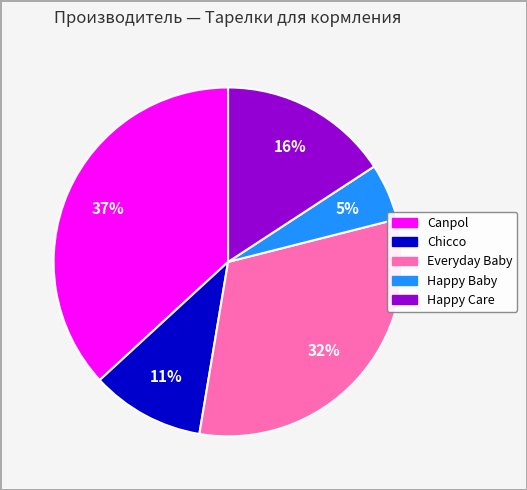

Which category has the smallest portion of the pie?

Happy Baby